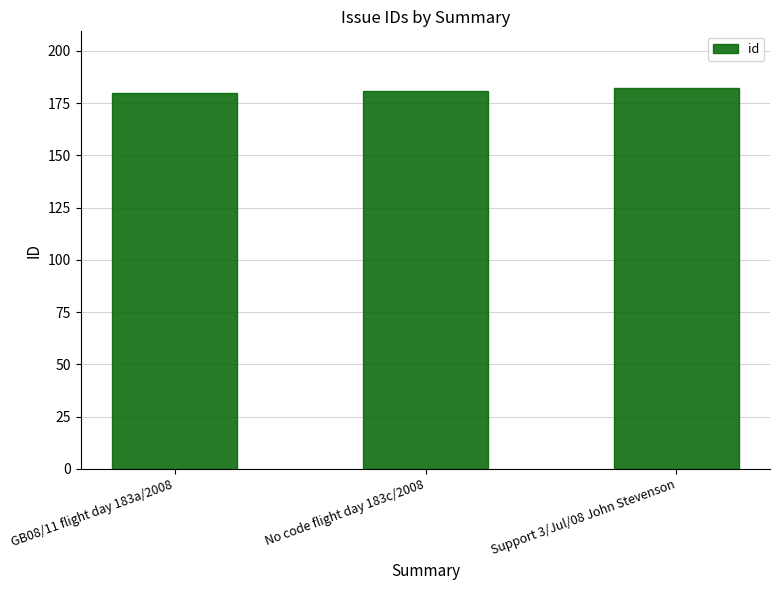

What is the approximate value at GB08/11 flight day 183a/2008?

180